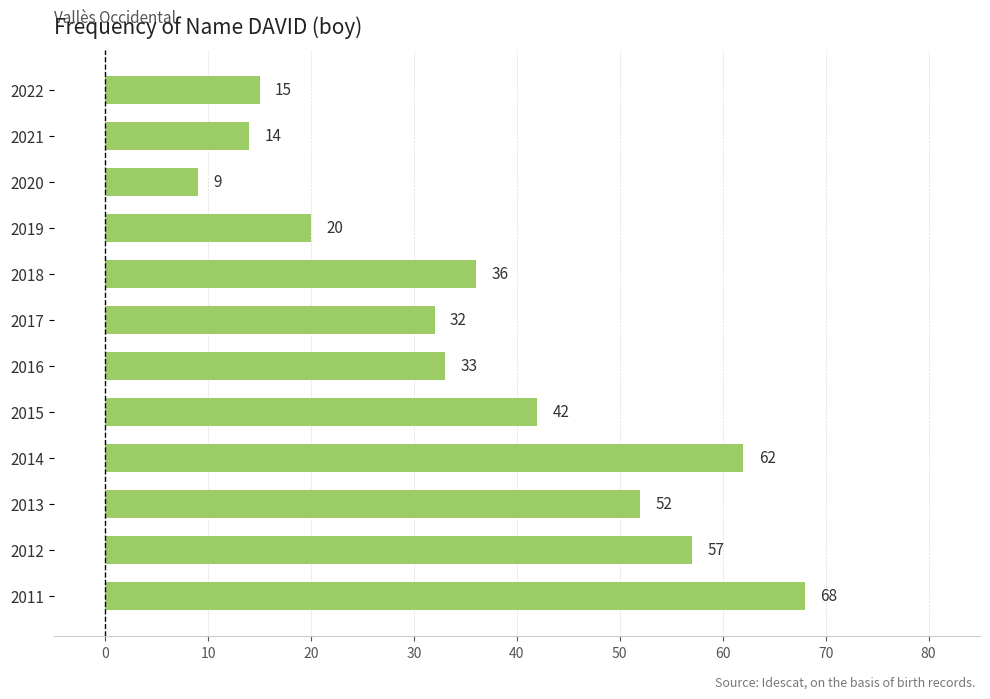

The chart shows a value of 15 at 2022. True or false?

True